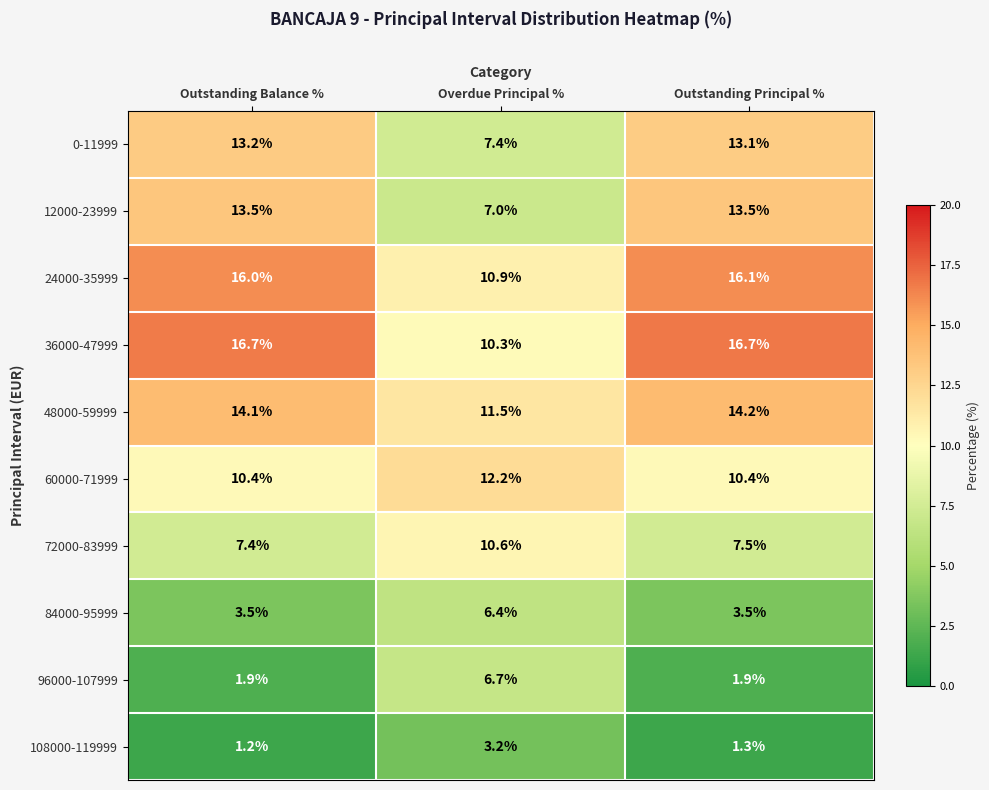

What is the sum of the 96000-107999 values at Outstanding Balance % and Overdue Principal %?

8.6